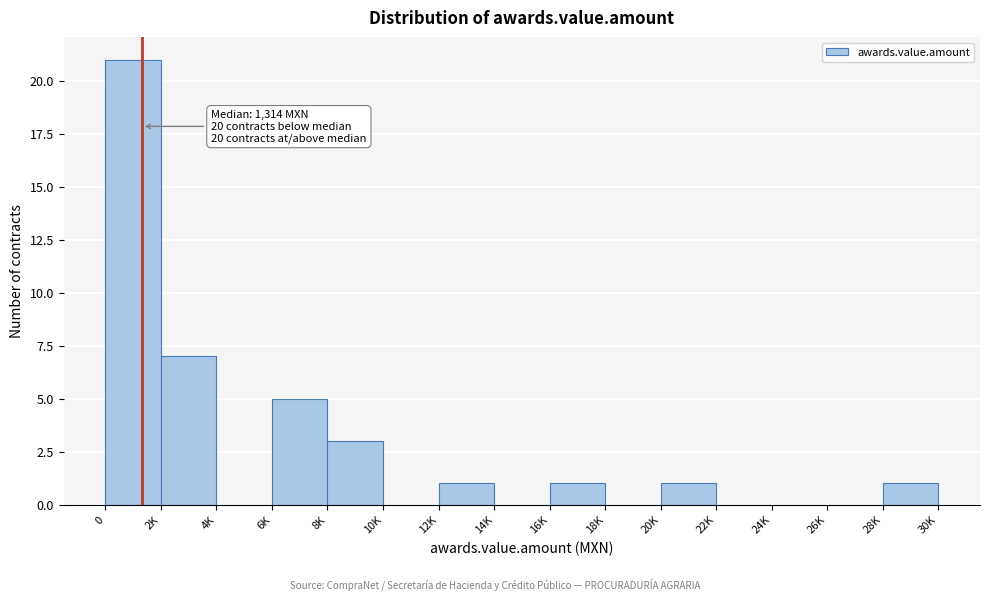

Reading right to left, what are all the values shown in this chart?

28K=1	26K=0	24K=0	22K=0	20K=1	18K=0	16K=1	14K=0	12K=1	10K=0	8K=3	6K=5	4K=0	2K=7	0=21